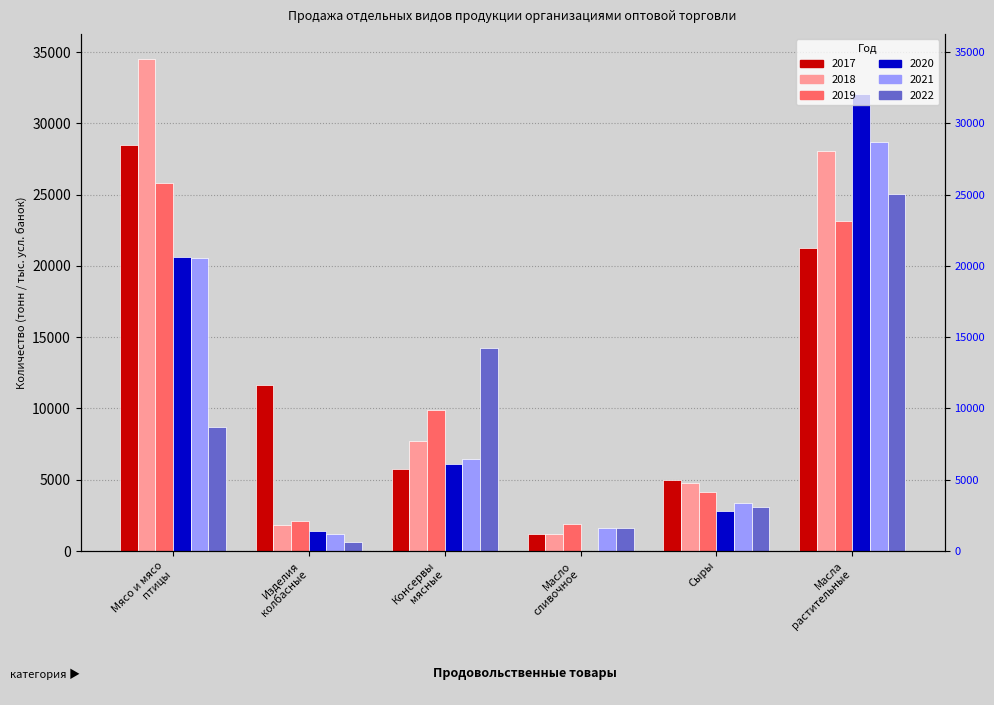

Which label corresponds to the largest value in the chart?

Мясо и мясо
птицы